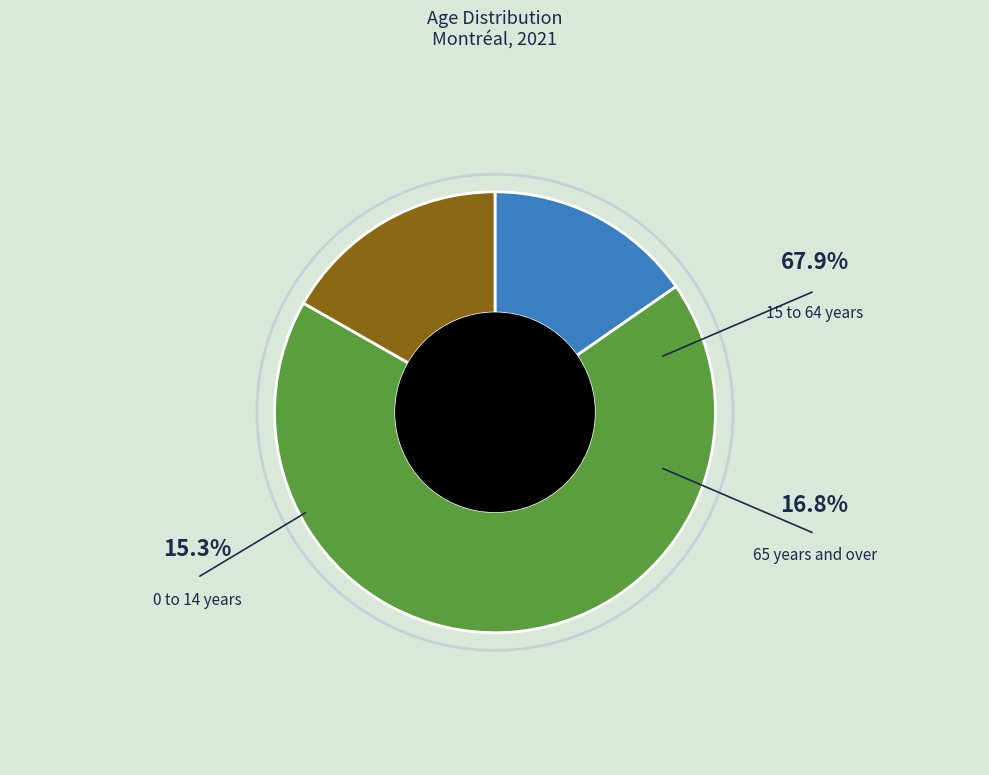

Is there any slice that represents more than half of the pie?

Yes